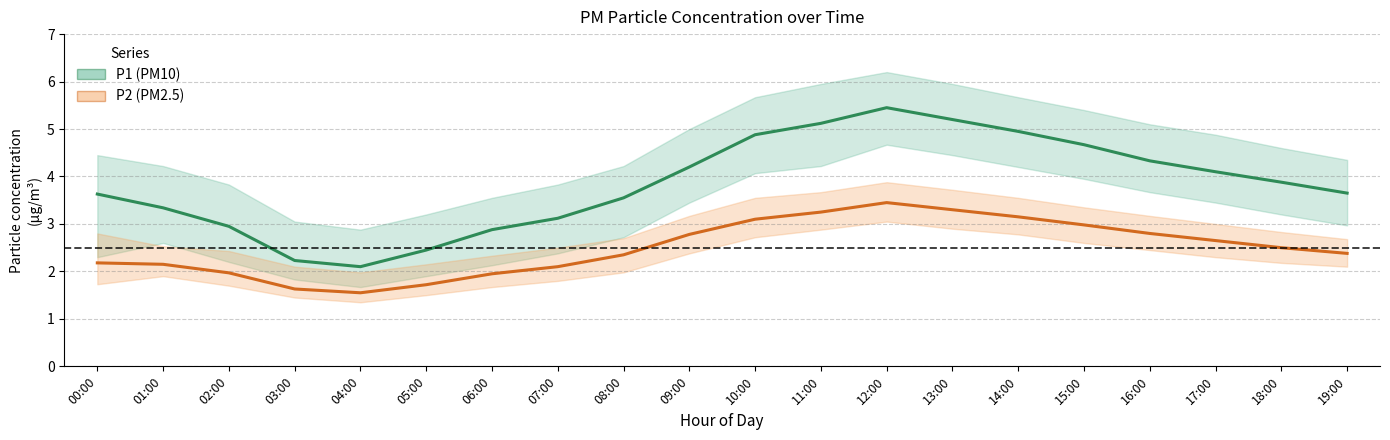

How many interior local valleys does the P1 (PM10) series have?

1